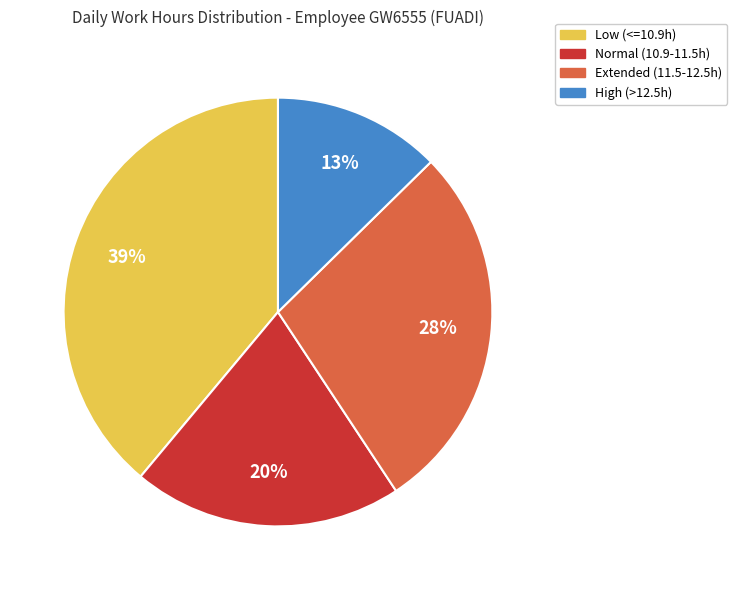

To the nearest percent, what is the difference between the largest and smallest slice percentages?

26%